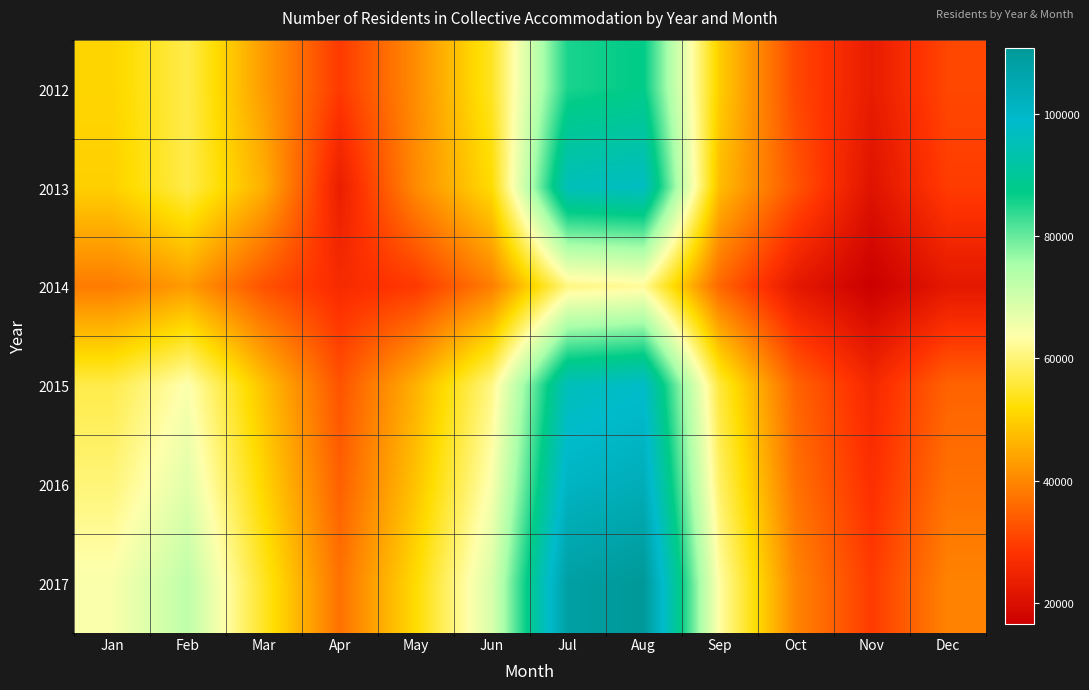

What is the smallest value displayed?

16589.5